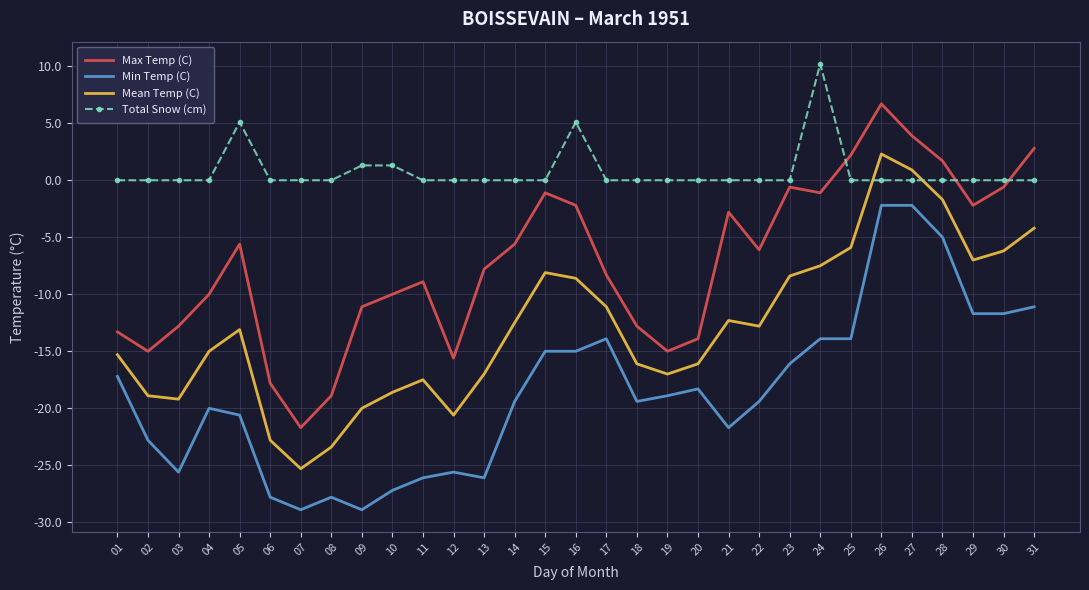

True or false: Max Temp (C) and Min Temp (C) intersect in this chart.

False